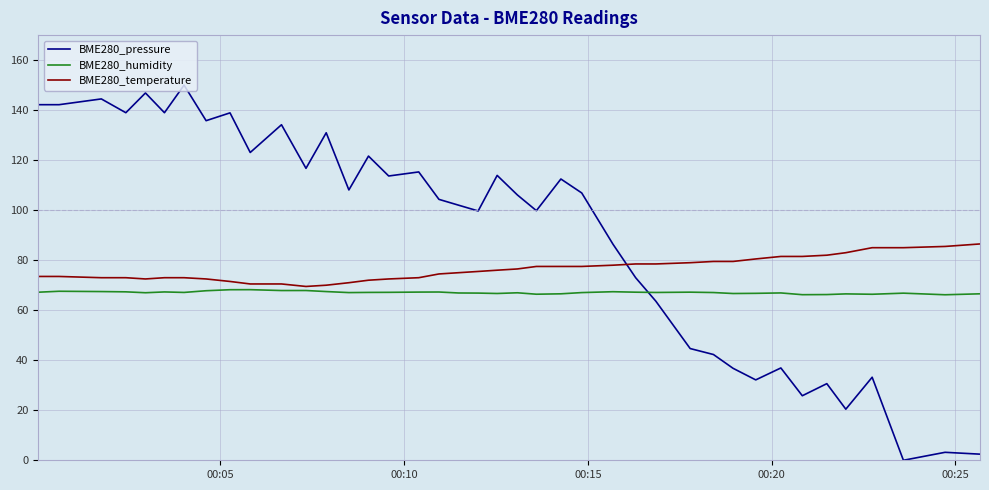

True or false: BME280_pressure and BME280_humidity cross at least once.

True